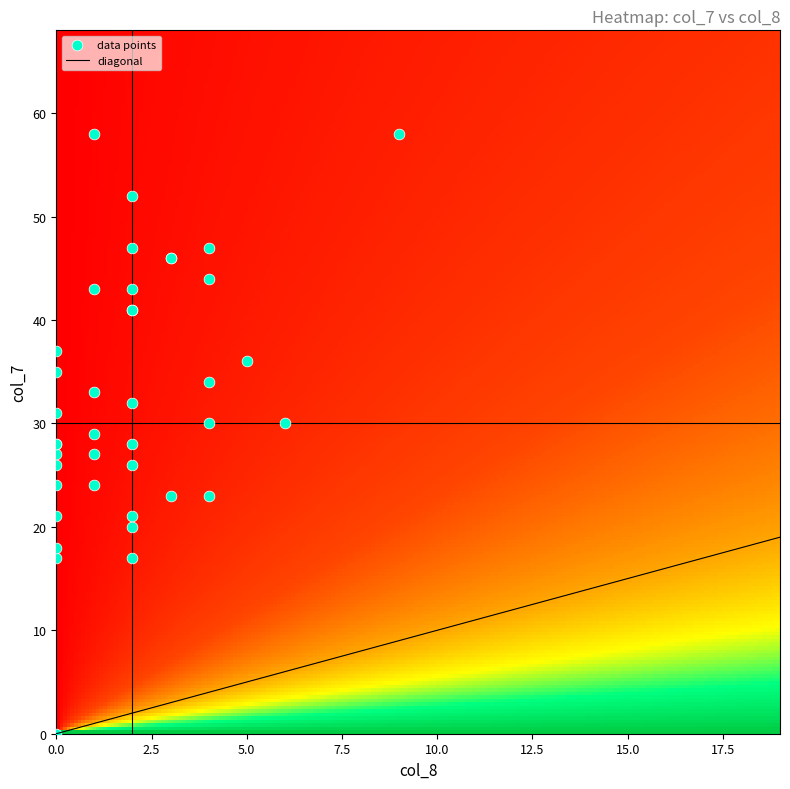

Reading left to right, transcribe all the data shown in this chart.

9412=32	9413=30	9414=21	9415=23	9416=37	9417=47	9418=30	9419=29	9420=35	9421=33	9422=27	9423=23	9424=31	9425=26	9426=36	9427=17	9428=21	9429=28	9430=34	9431=52	9432=27	9433=28	9434=47	9435=58	9436=58	9437=46	9438=43	9439=46	9440=28	9441=41	9442=24	9443=17	9444=41	9445=26	9446=20	9447=43	9448=18	9449=44	9450=24	9451=0